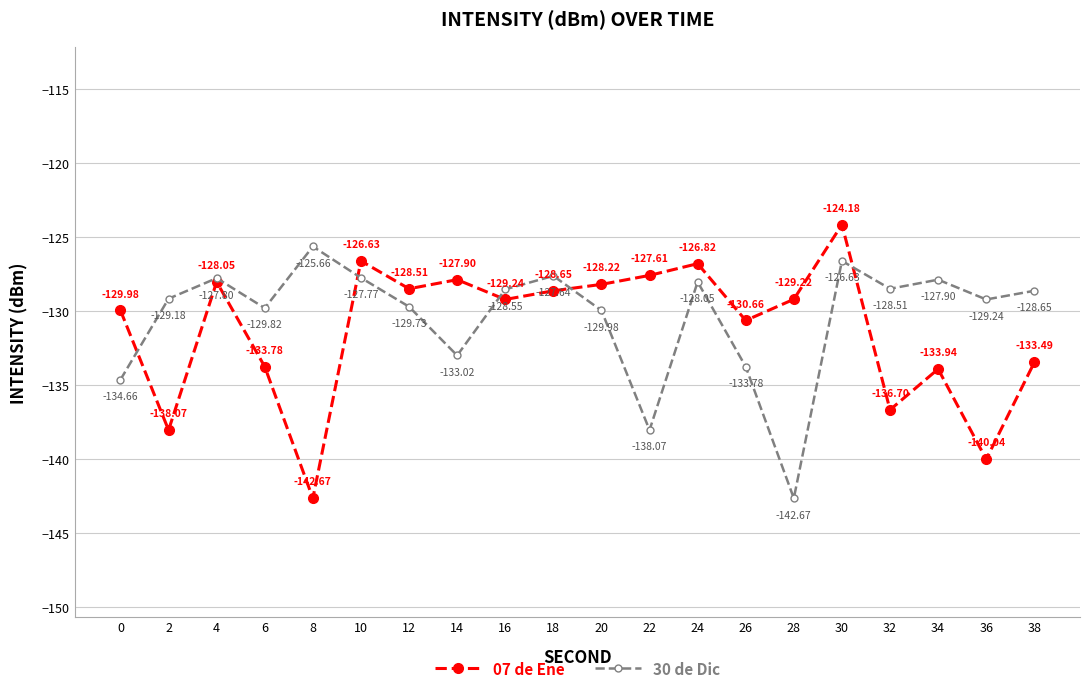

Which series has the largest range (max minus min)?

07 de Ene